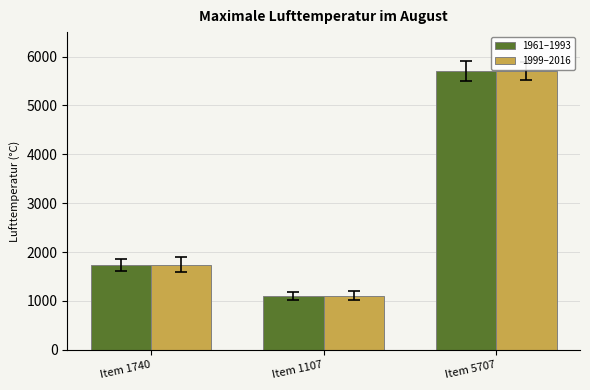

Reading left to right, what are all the values shown in this chart?

1961–1993: 1740	1107	5707
1999–2016: 1740	1107	5707